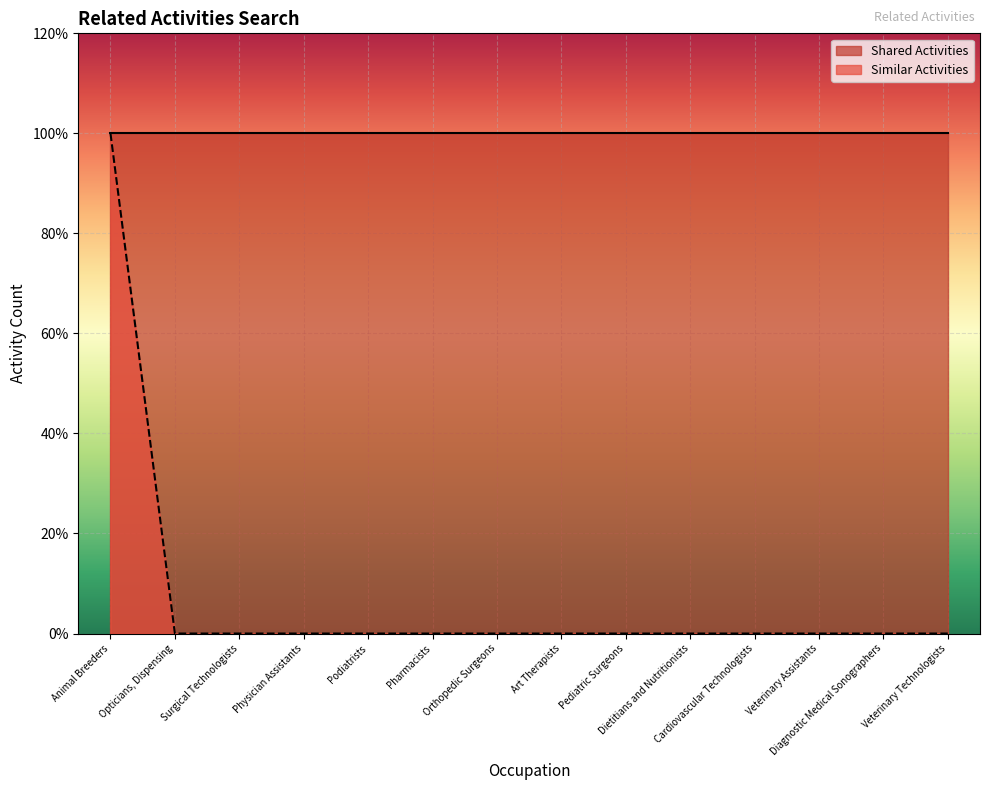

Does the chart display data point markers on the line(s)?

No